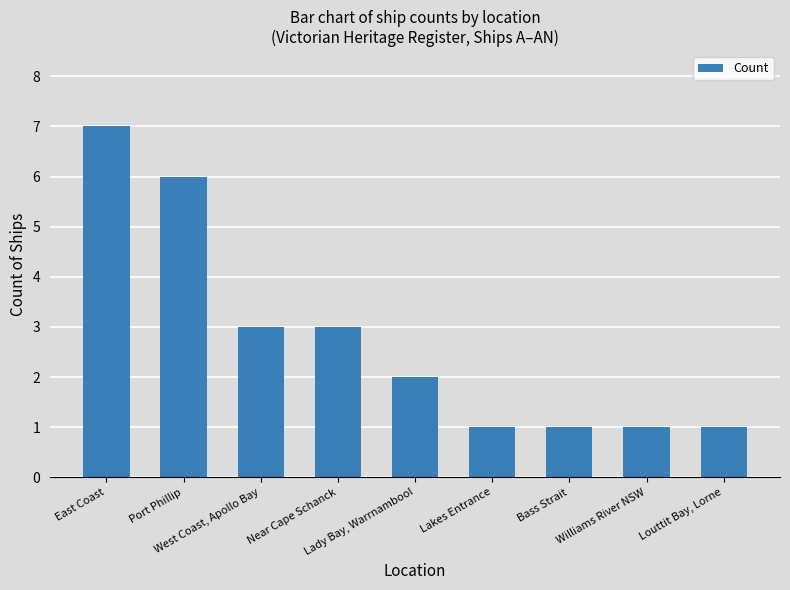

What is the average value?

3